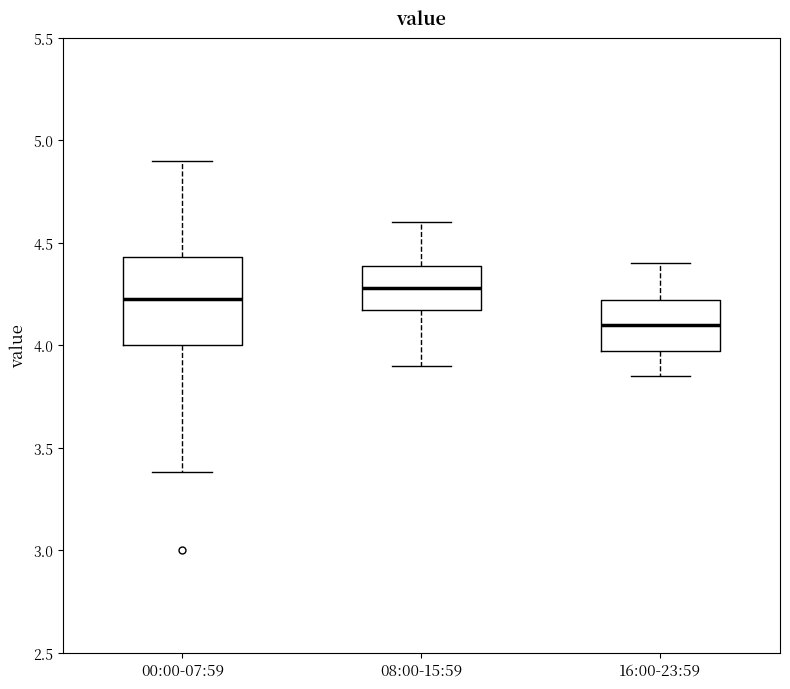

Reading left to right, read every box against the y-axis: the position of its median line, the range the box covers, and the ends of its whiskers. The values are not printed on the chart, so give them approximately, as read against the axis.

00:00-07:59: median 4.25, box 4.00 to 4.45, whiskers 3.40 to 4.90
08:00-15:59: median 4.30, box 4.15 to 4.40, whiskers 3.90 to 4.60
16:00-23:59: median 4.10, box 3.95 to 4.20, whiskers 3.85 to 4.40